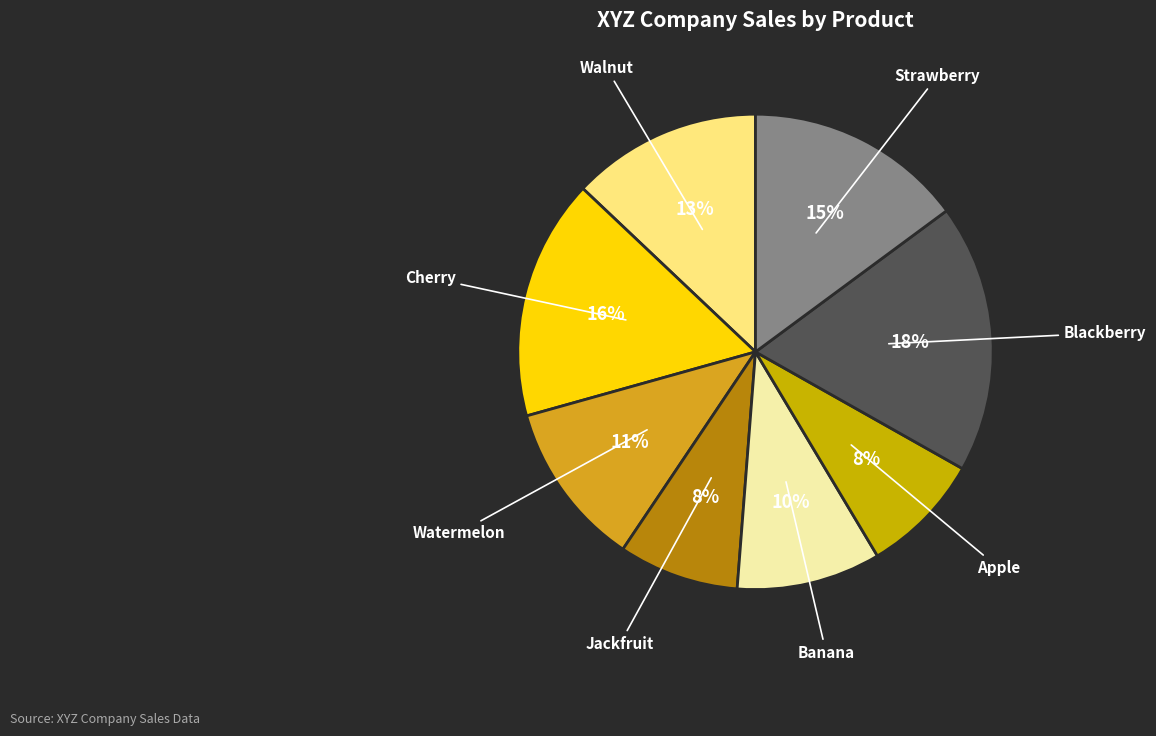

Rank the categories by value from lowest to highest.

Jackfruit, Apple, Banana, Watermelon, Walnut, Strawberry, Cherry, Blackberry